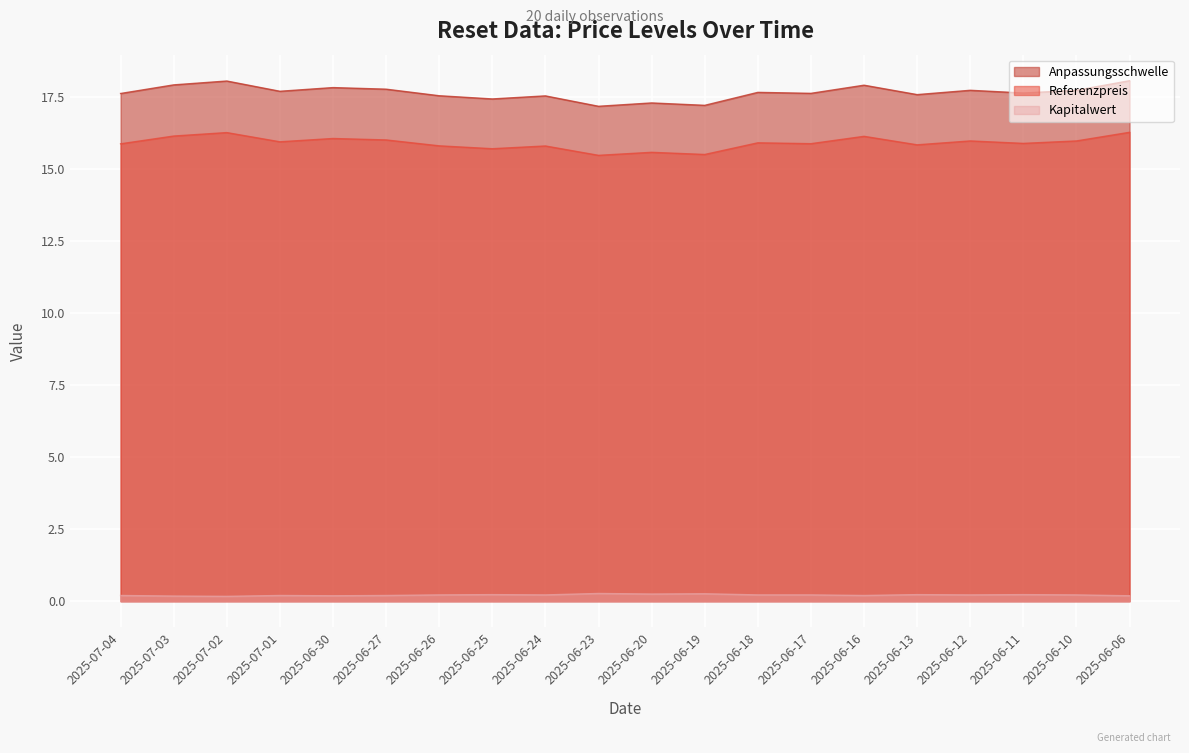

How many interior local peaks does the Kapitalwert series have?

6